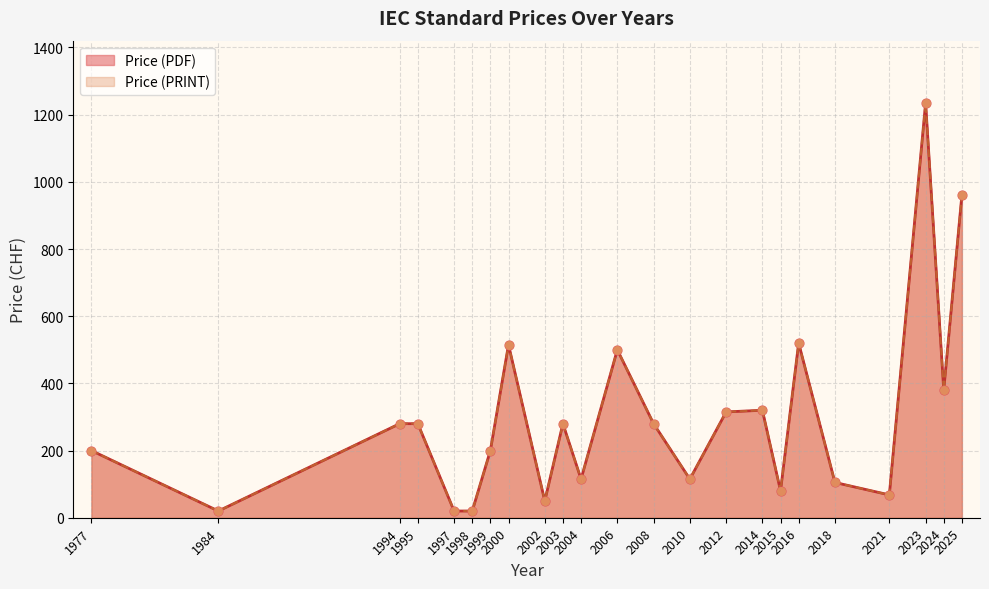

Which series contains the highest Y value?

Price (PDF)